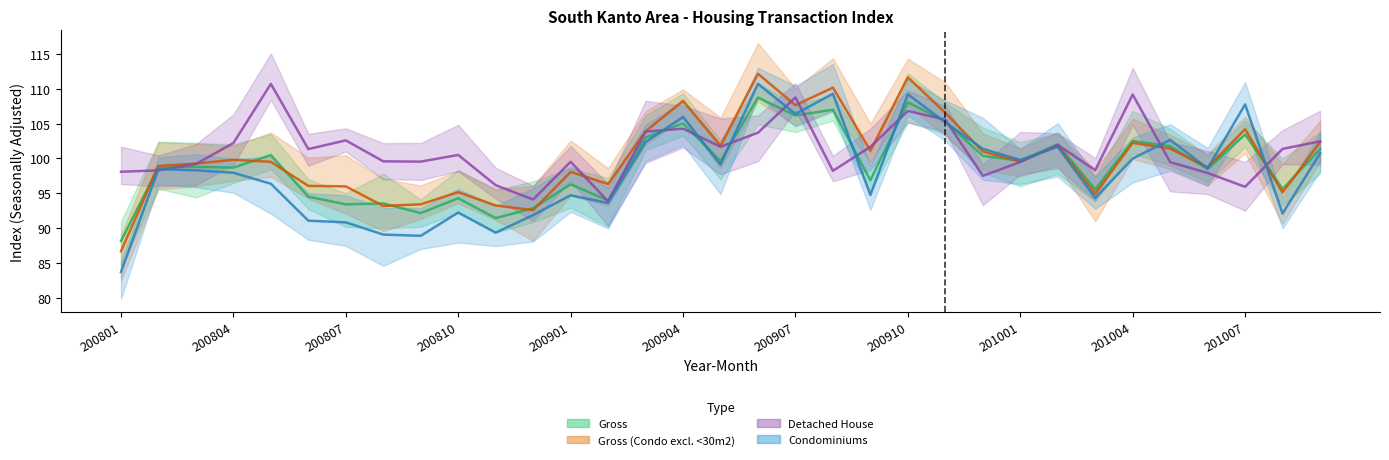

True or false: Detached House has a value of 29.1 at 201006.

False